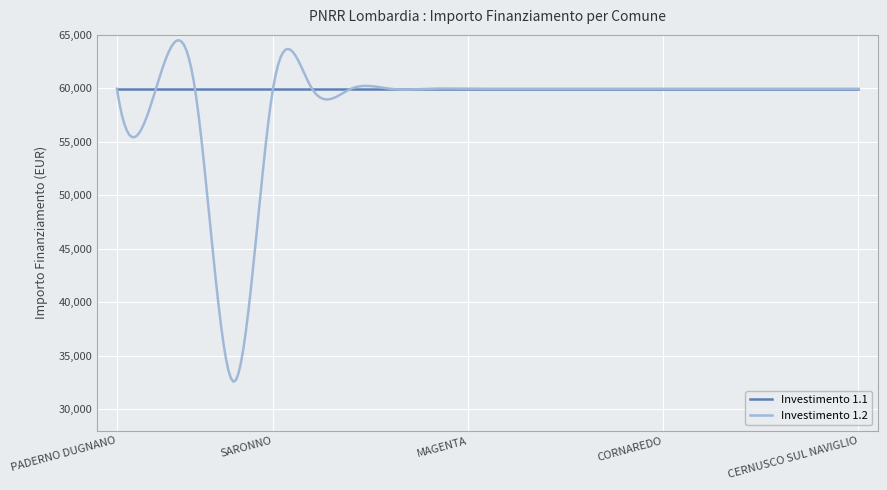

Which series has the widest spread of values?

Investimento 1.2